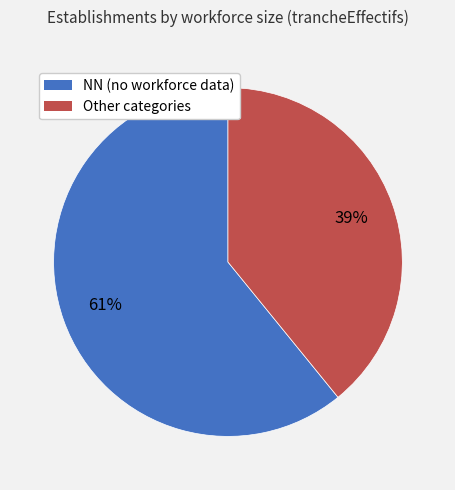

Does any single category account for the majority?

Yes